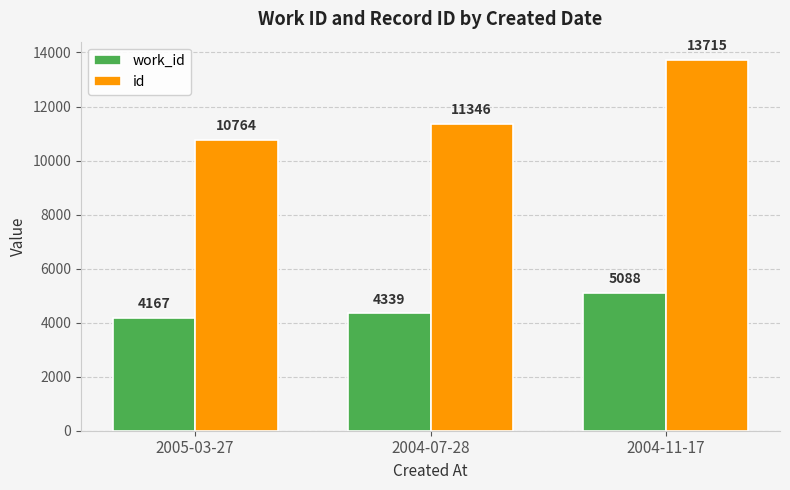

Is the value of work_id at 2005-03-27 greater than the value of id at 2004-11-17?

No